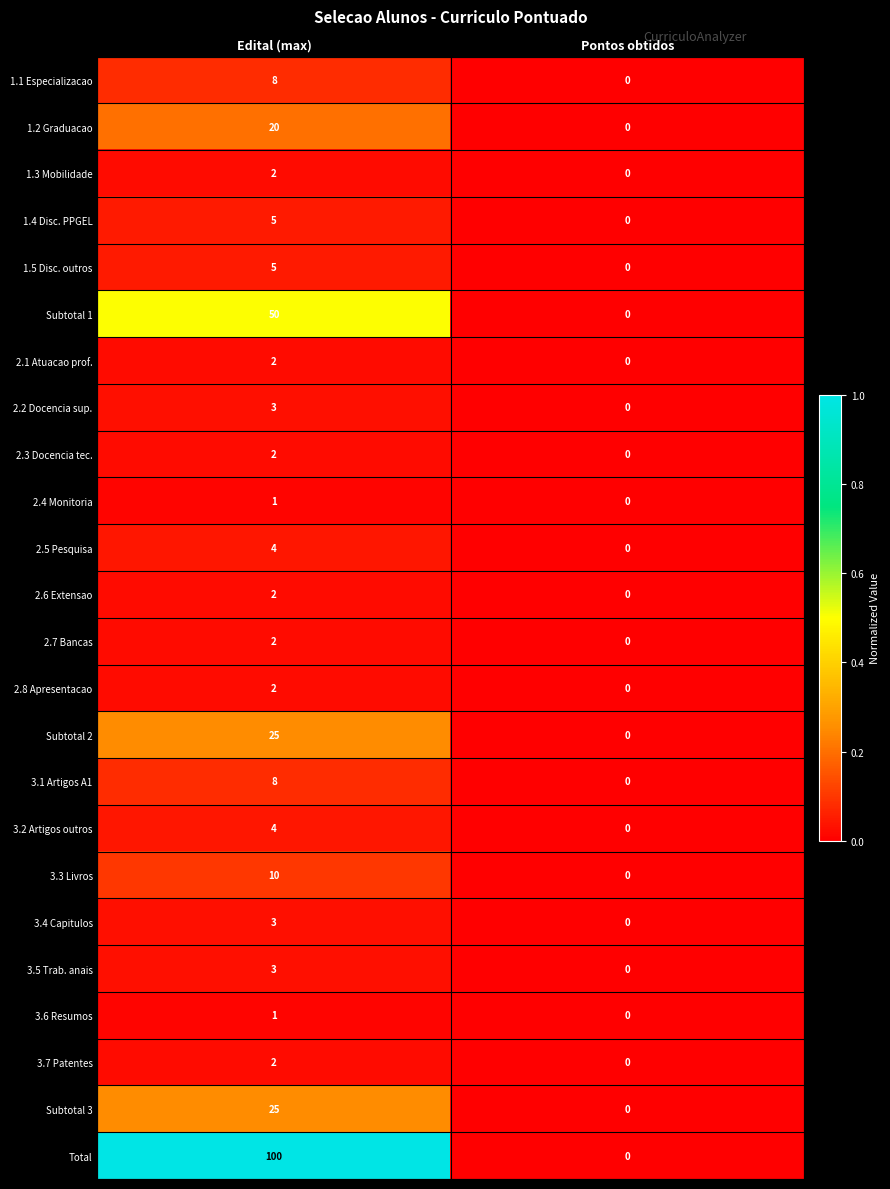

At which label is 2.2 Docencia sup. closest to 1?

Pontos obtidos